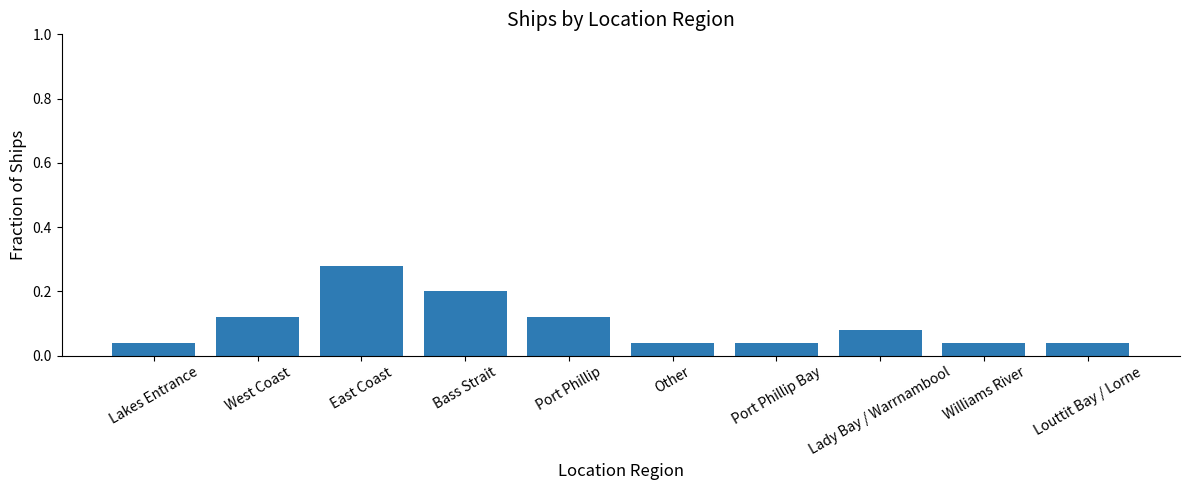

What position from the left is Other?

6